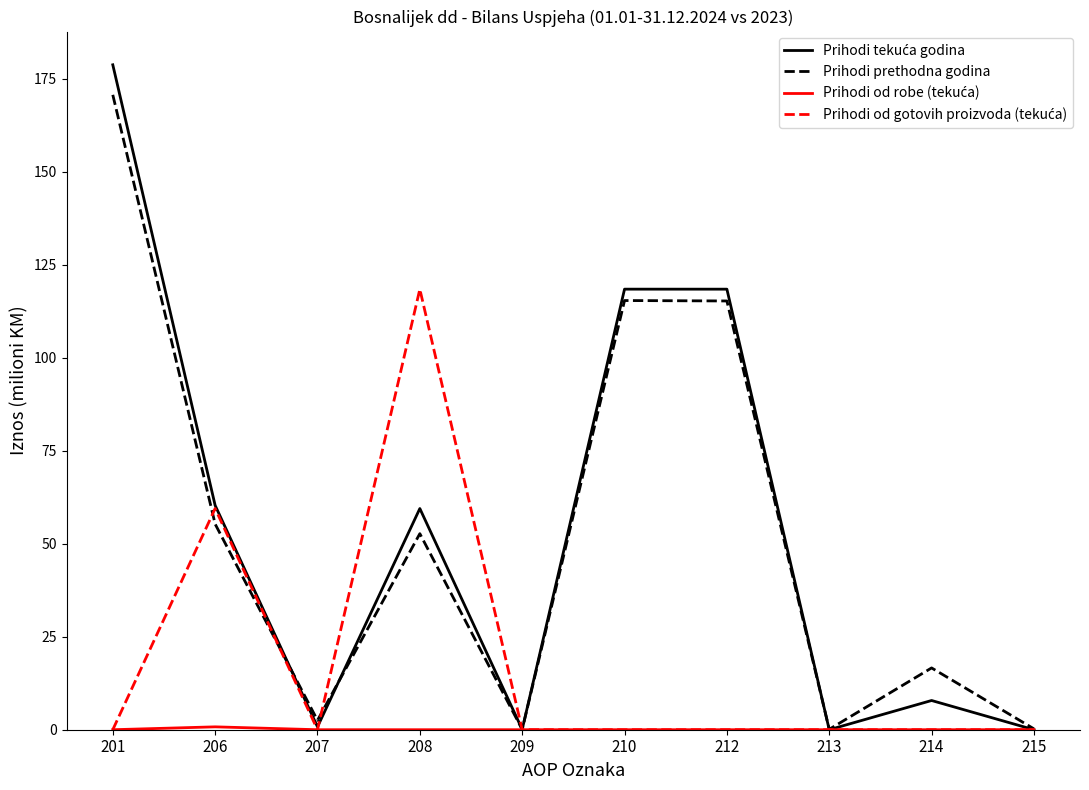

At which category is the sum across all series the highest?

201